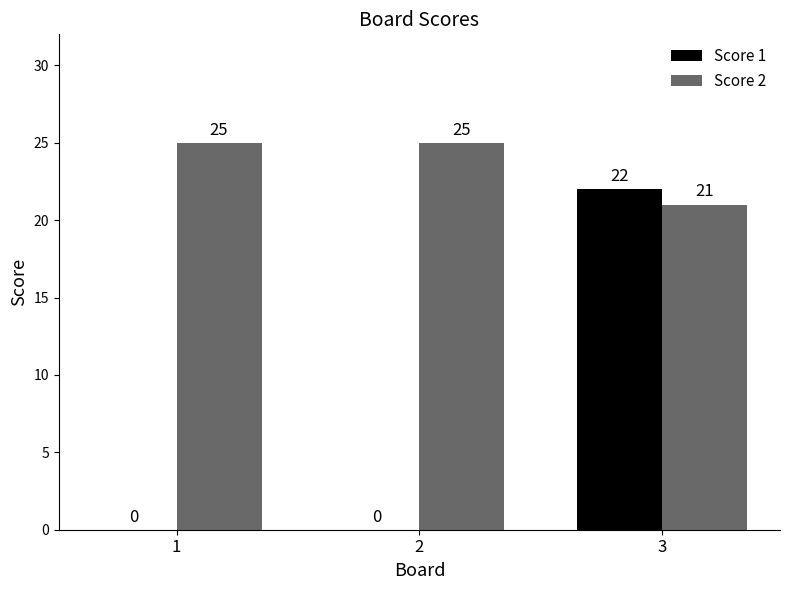

How many series are shown in this chart?

2